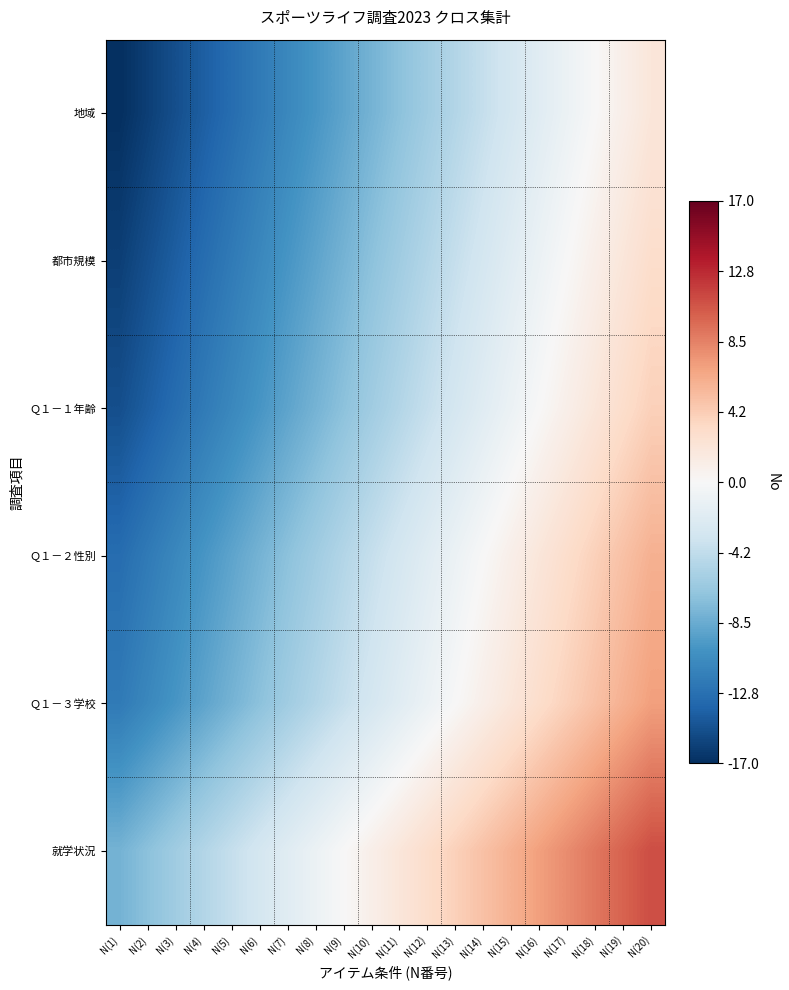

What is the smallest value displayed?

-17